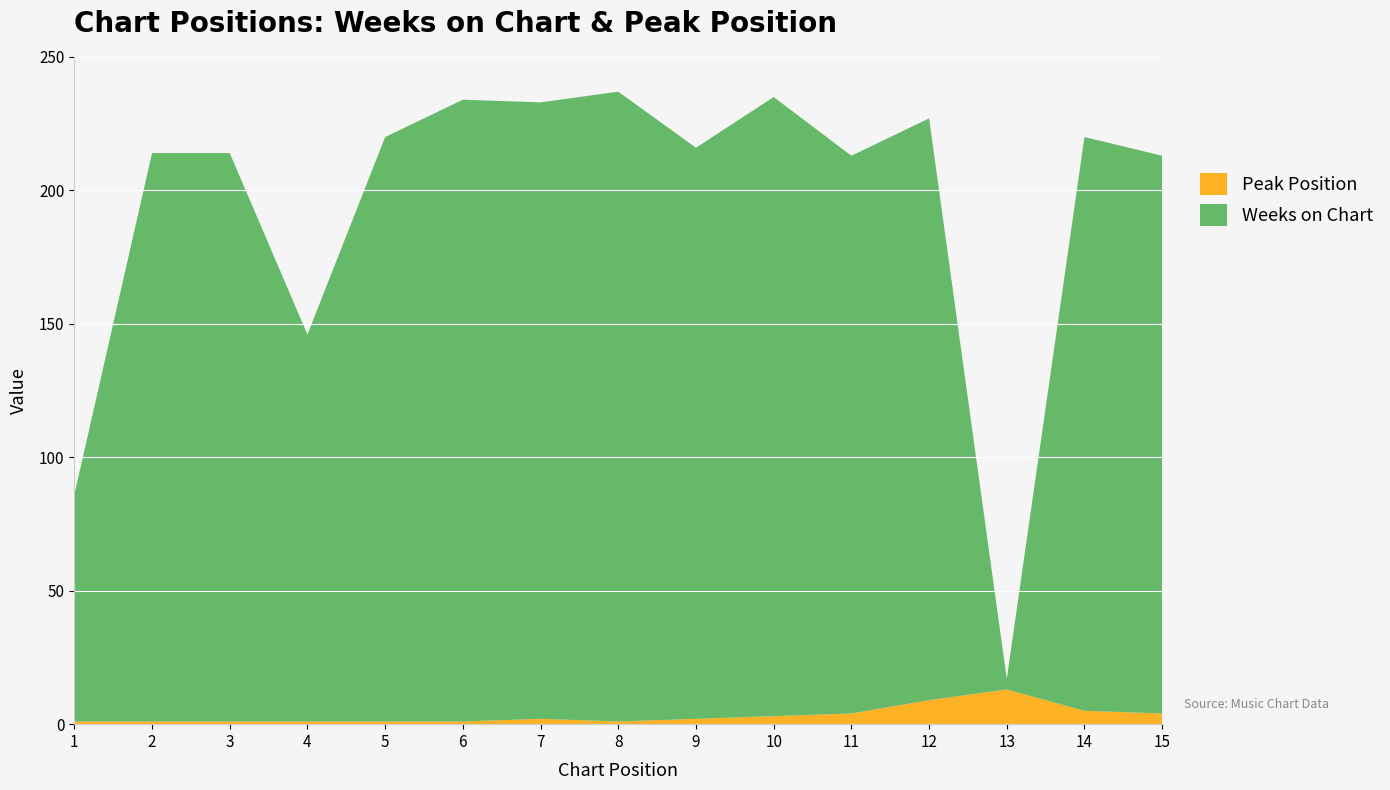

Reading left to right, what are all the values shown in this chart?

Weeks on Chart: 1=85	2=213	3=213	4=145	5=219	6=233	7=231	8=236	9=214	10=232	11=209	12=218	13=4	14=215	15=209
Peak Position: 1=1	2=1	3=1	4=1	5=1	6=1	7=2	8=1	9=2	10=3	11=4	12=9	13=13	14=5	15=4